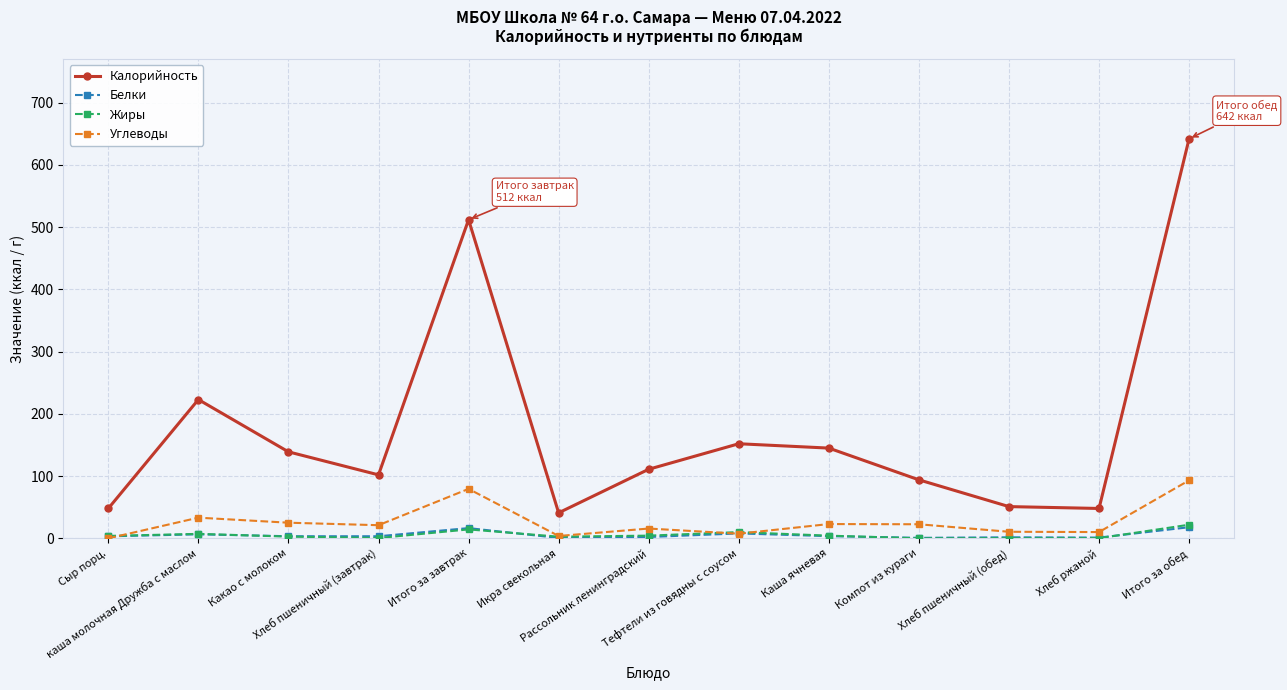

How many interior local valleys does the Калорийность series have?

3